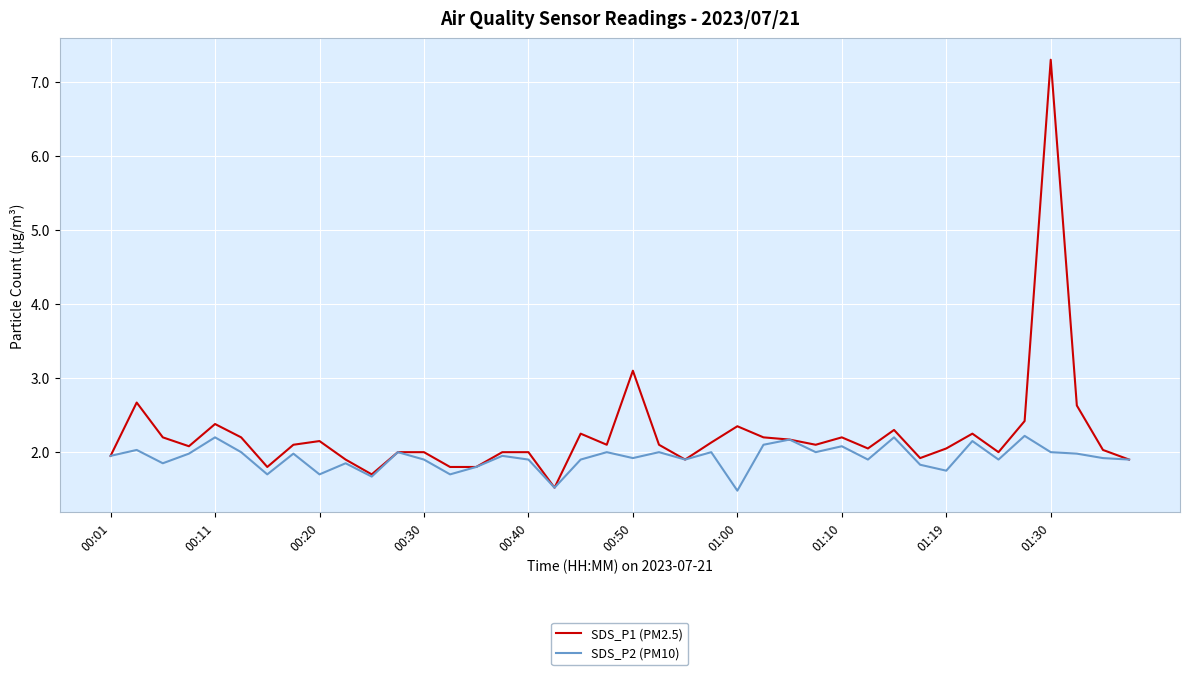

What is the minimum value for SDS_P2 (PM10)?

1.5